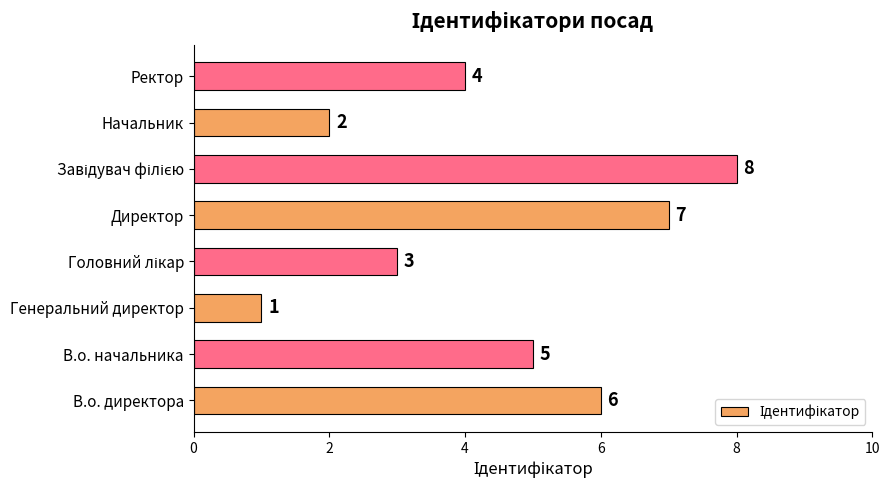

How many values are between 3 and 7?

5